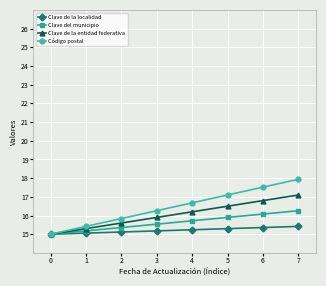

What is the value of the Clave de la localidad point at the 1st from the left?

15.0